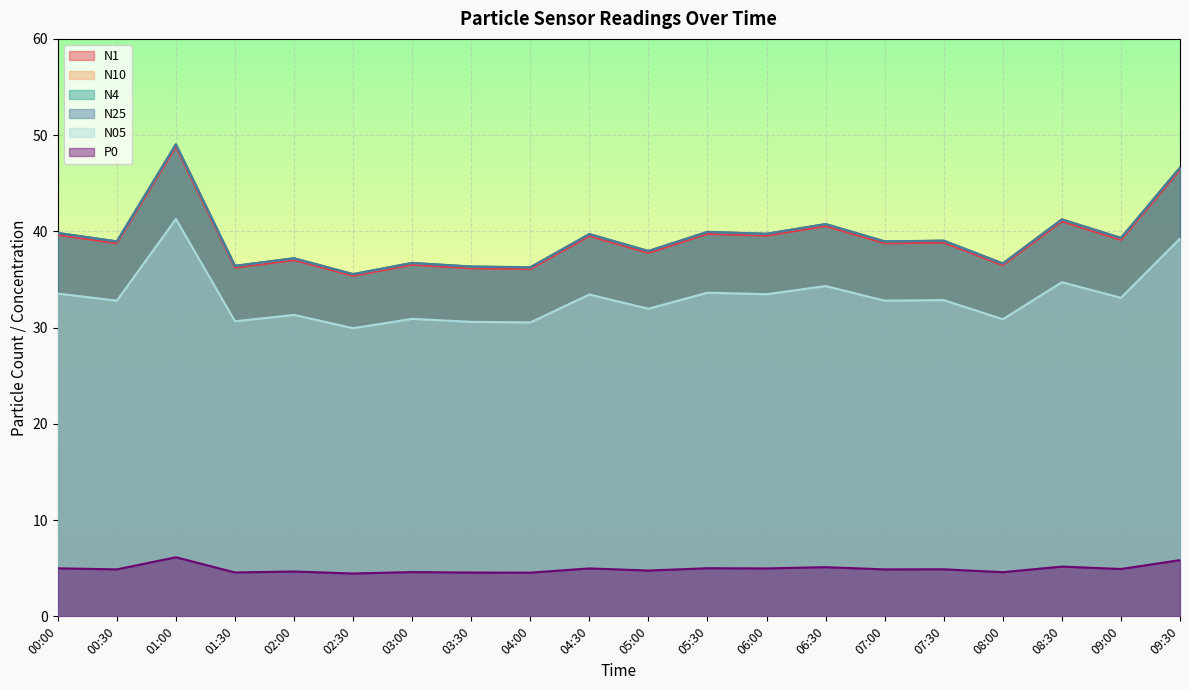

The value of N10 at 03:30 is 36.4. True or false?

True